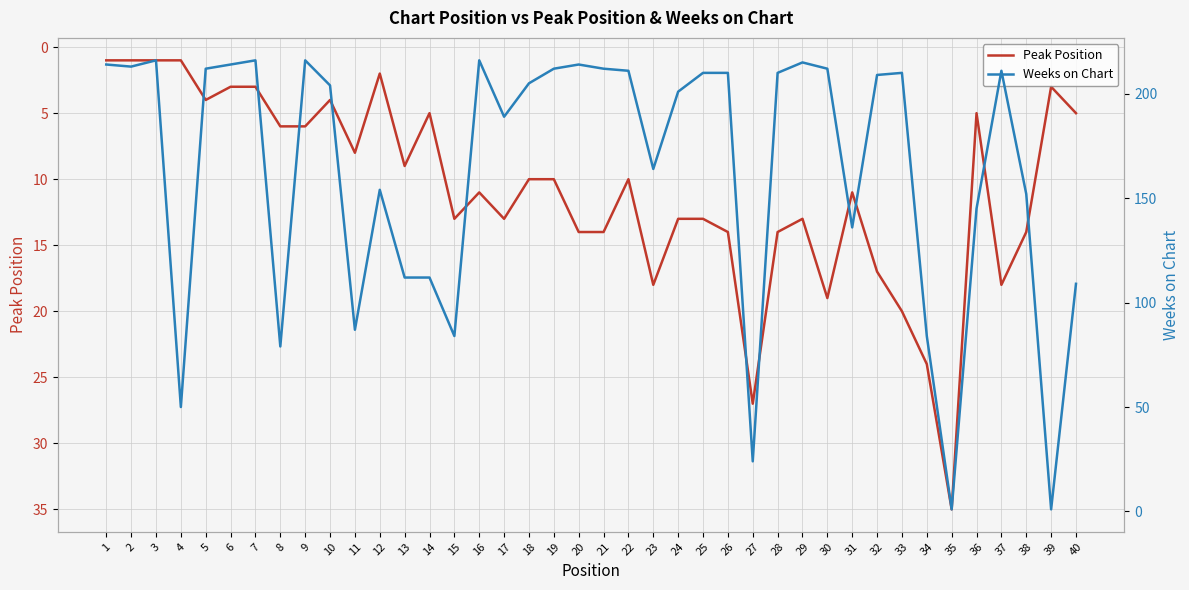

Reading left to right, what are all the values shown in this chart?

Peak Position: 1=1	2=1	3=1	4=1	5=4	6=3	7=3	8=6	9=6	10=4	11=8	12=2	13=9	14=5	15=13	16=11	17=13	18=10	19=10	20=14	21=14	22=10	23=18	24=13	25=13	26=14	27=27	28=14	29=13	30=19	31=11	32=17	33=20	34=24	35=35	36=5	37=18	38=14	39=3	40=5
Weeks on Chart: 1=214	2=213	3=216	4=50	5=212	6=214	7=216	8=79	9=216	10=204	11=87	12=154	13=112	14=112	15=84	16=216	17=189	18=205	19=212	20=214	21=212	22=211	23=164	24=201	25=210	26=210	27=24	28=210	29=215	30=212	31=136	32=209	33=210	34=84	35=1	36=145	37=211	38=152	39=1	40=109